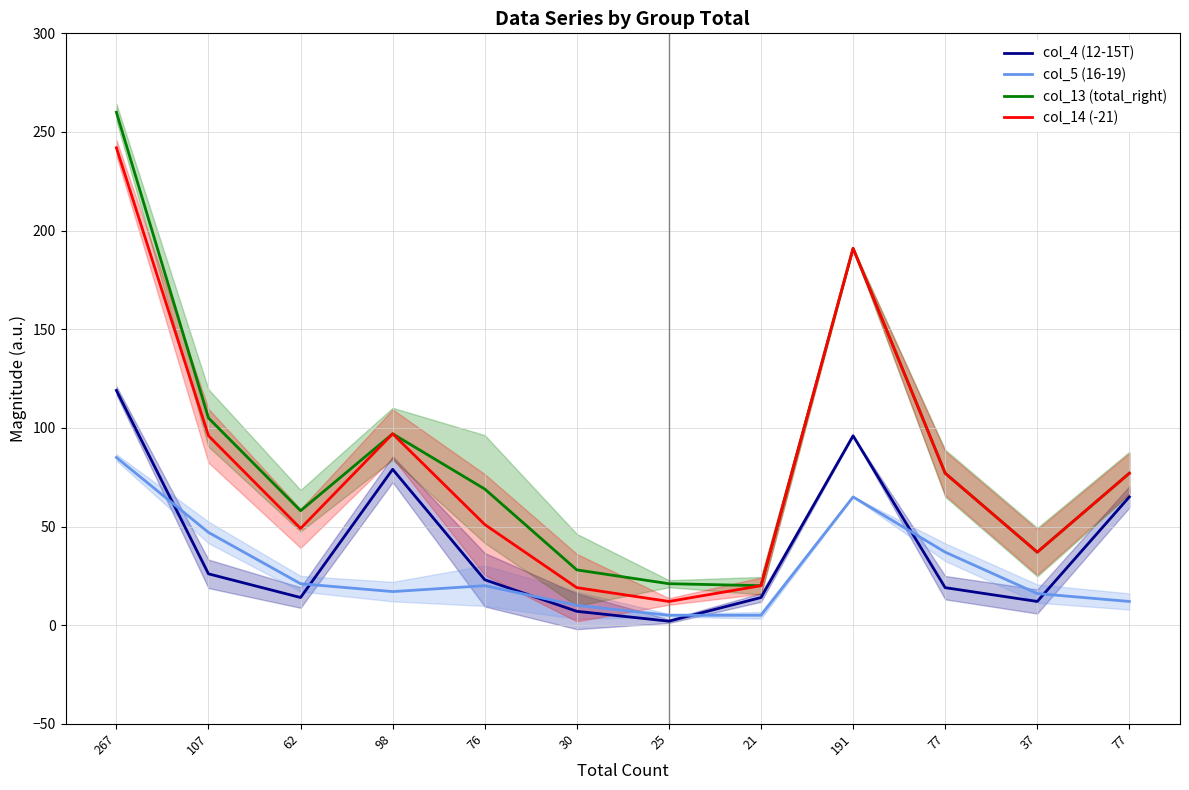

Between 76 and 98, which is larger?

98